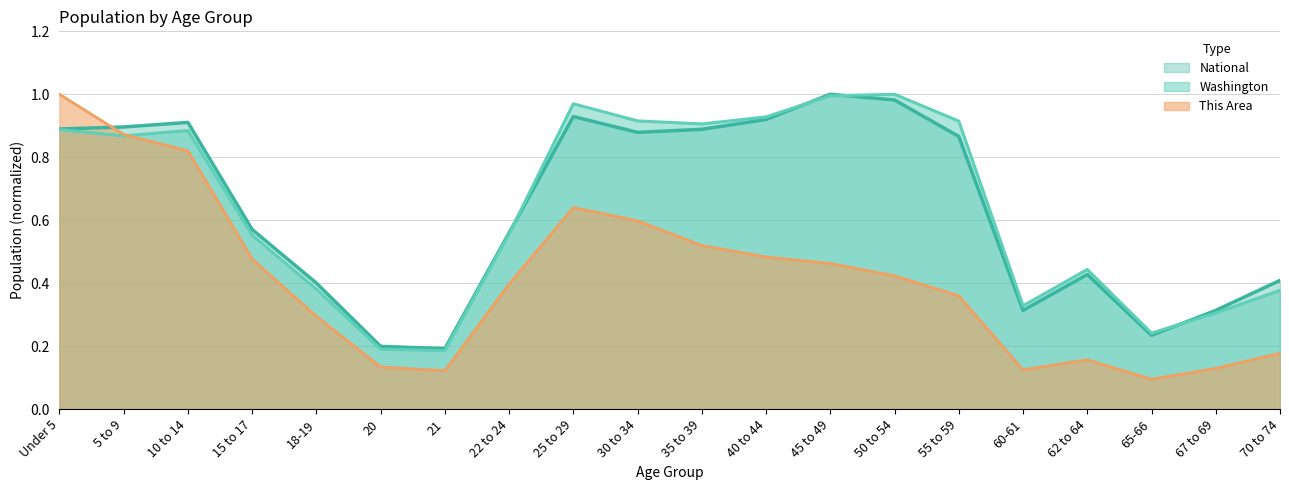

What is the total value across all series at 40 to 44?

2.3